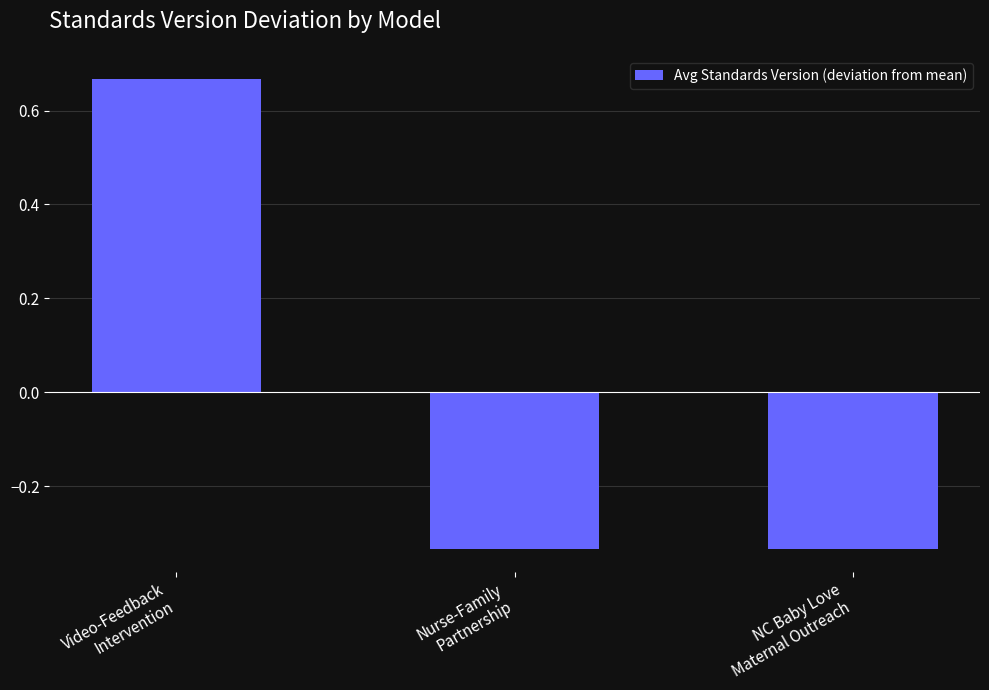

How many bars are there in total?

3